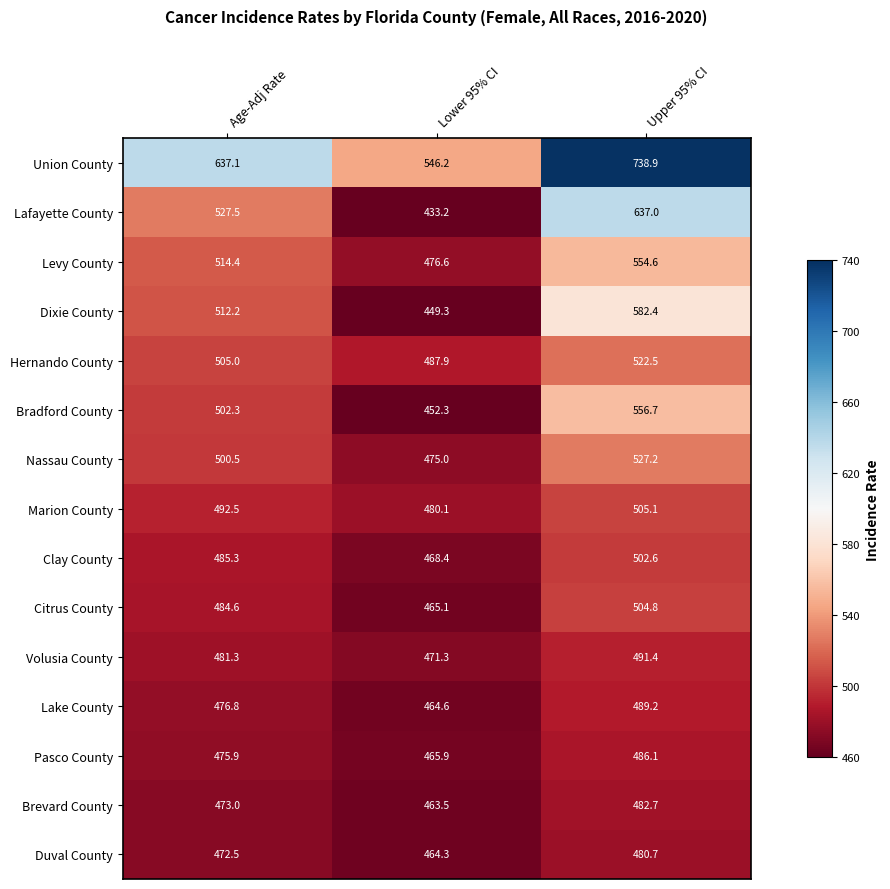

What is the sum of the Citrus County values at Upper 95% CI and Age-Adj Rate?

989.4